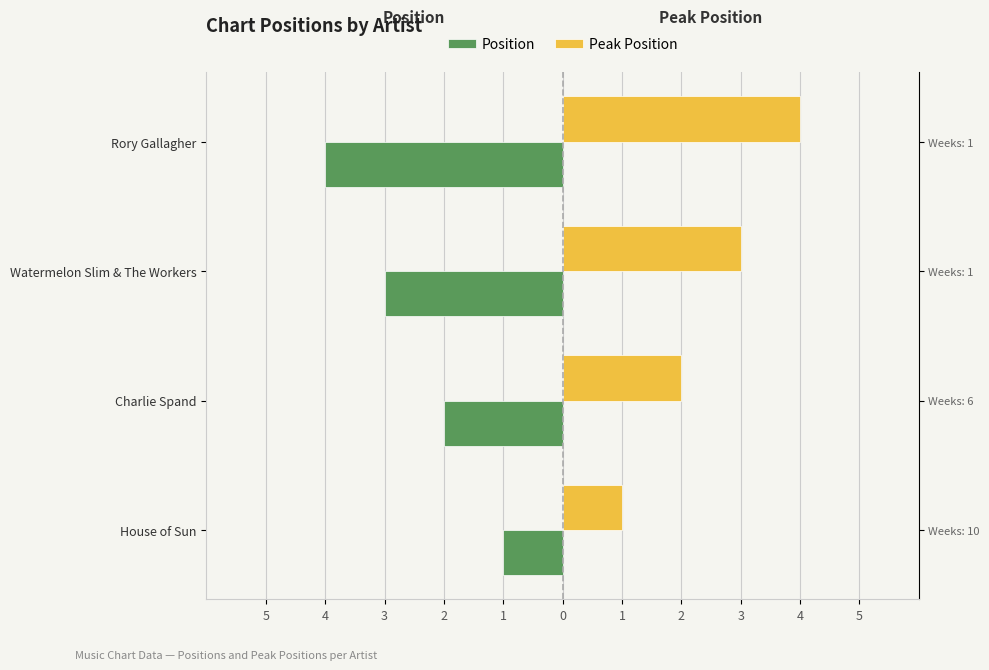

What are all the series names shown in the legend?

Position, Peak Position